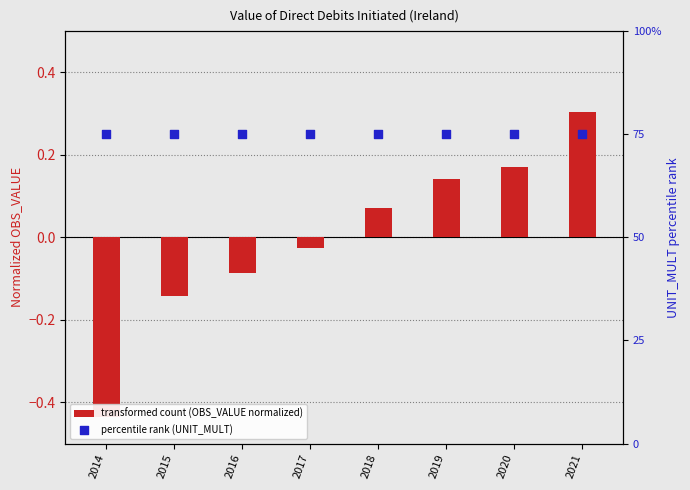

Which series reaches the minimum Y coordinate?

transformed count (OBS_VALUE normalized)